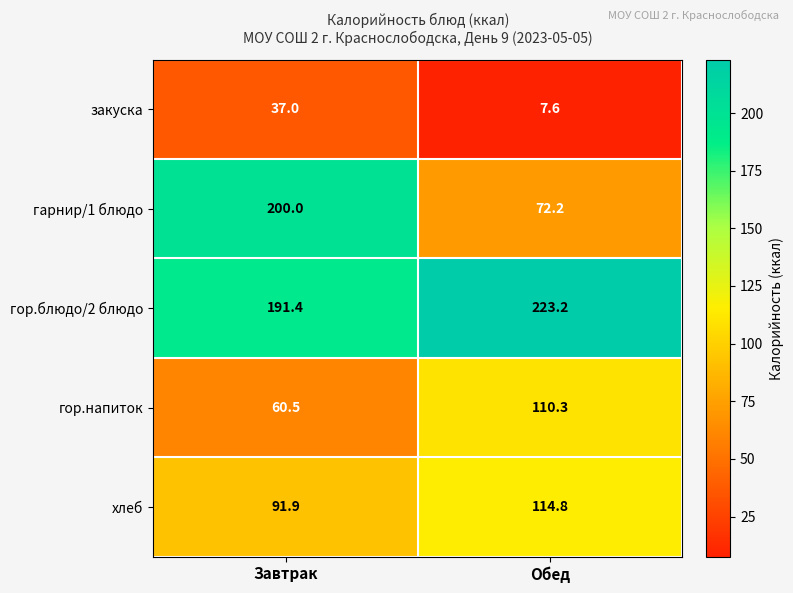

Which series has the widest spread of values?

гарнир/1 блюдо